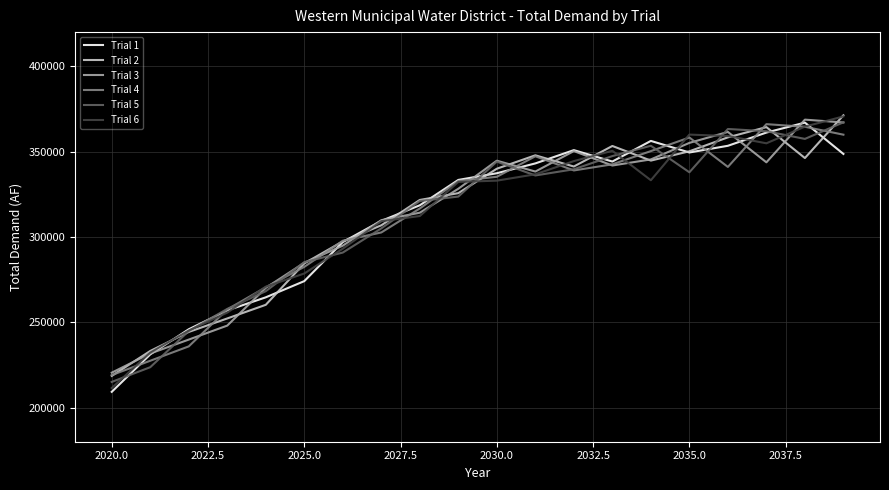

True or false: Trial 3 and Trial 6 intersect in this chart.

True